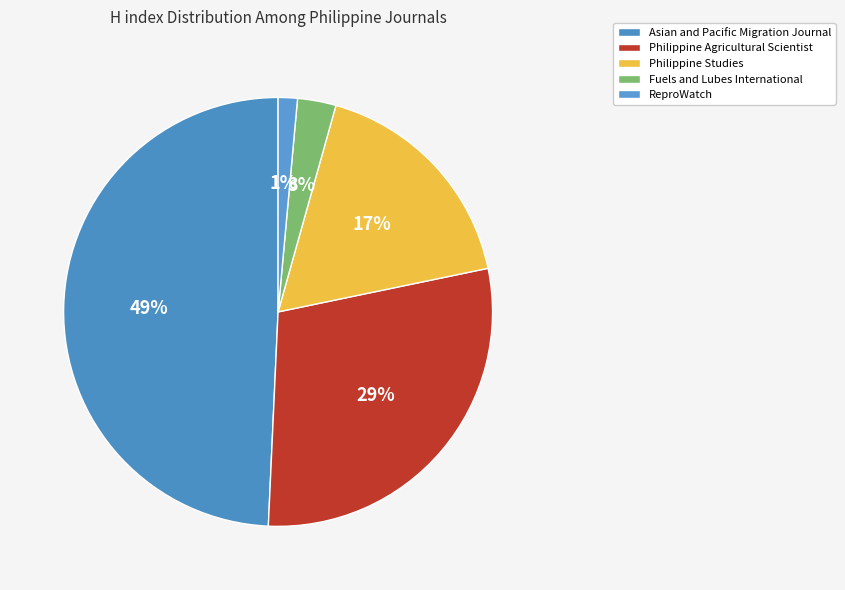

To the nearest percent, what is the difference between the Philippine Studies and ReproWatch slice percentages?

16%